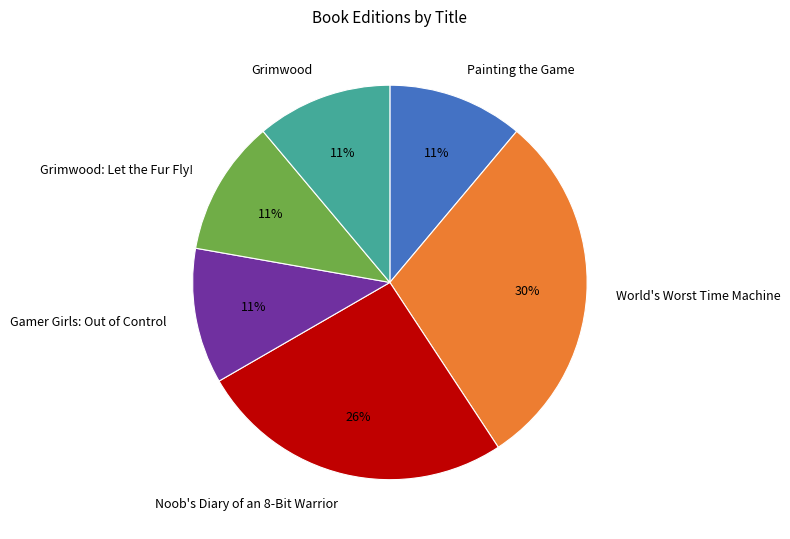

How many slices are in this pie chart?

6